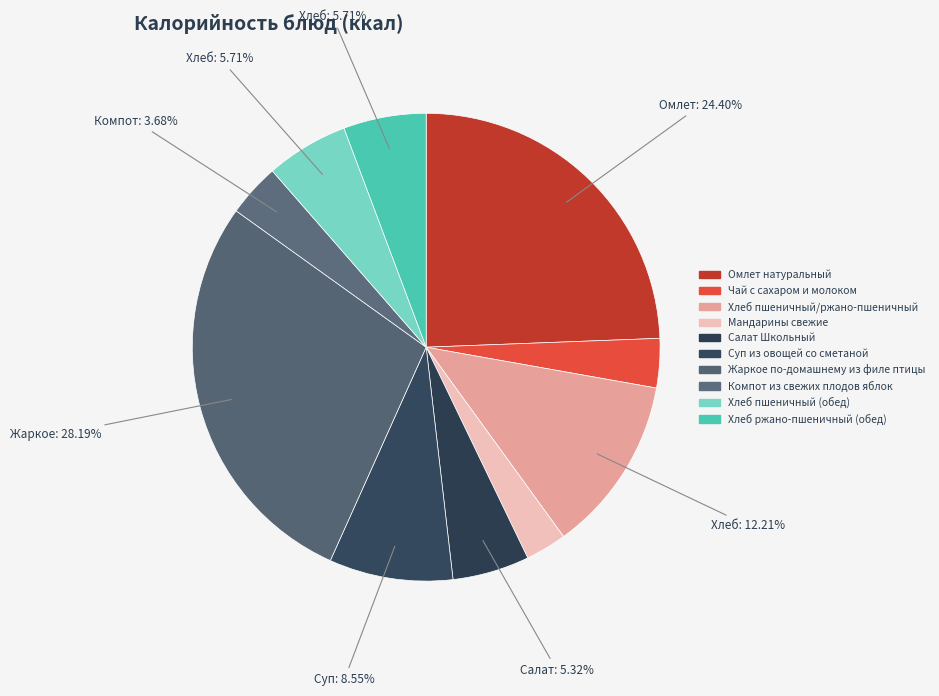

To the nearest percent, what is the difference between the largest and smallest slice percentages?

25%